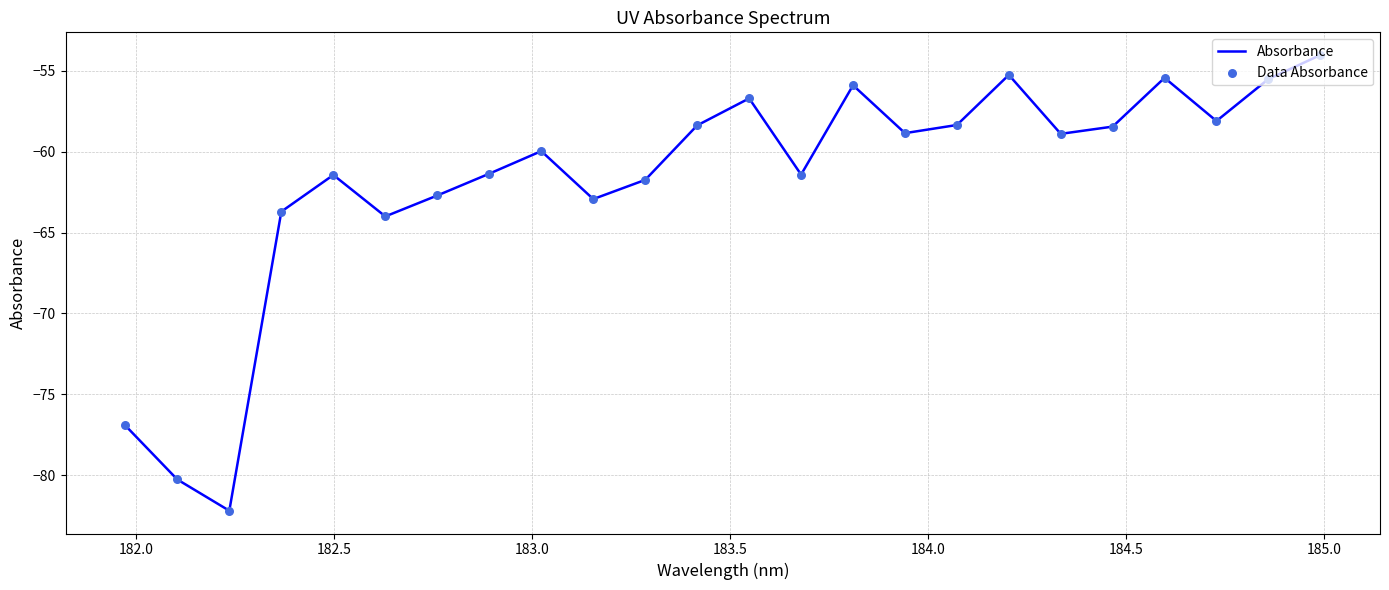

What is the greatest value displayed?

-54.0